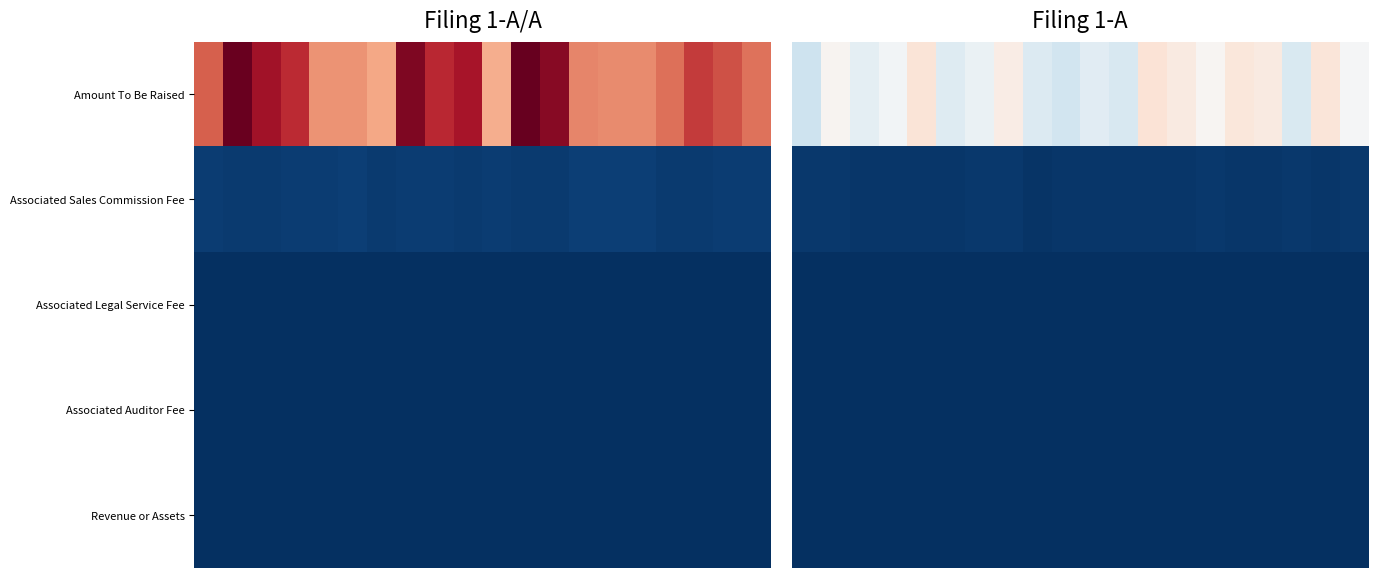

Which series has the largest total across all categories?

Amount To Be Raised